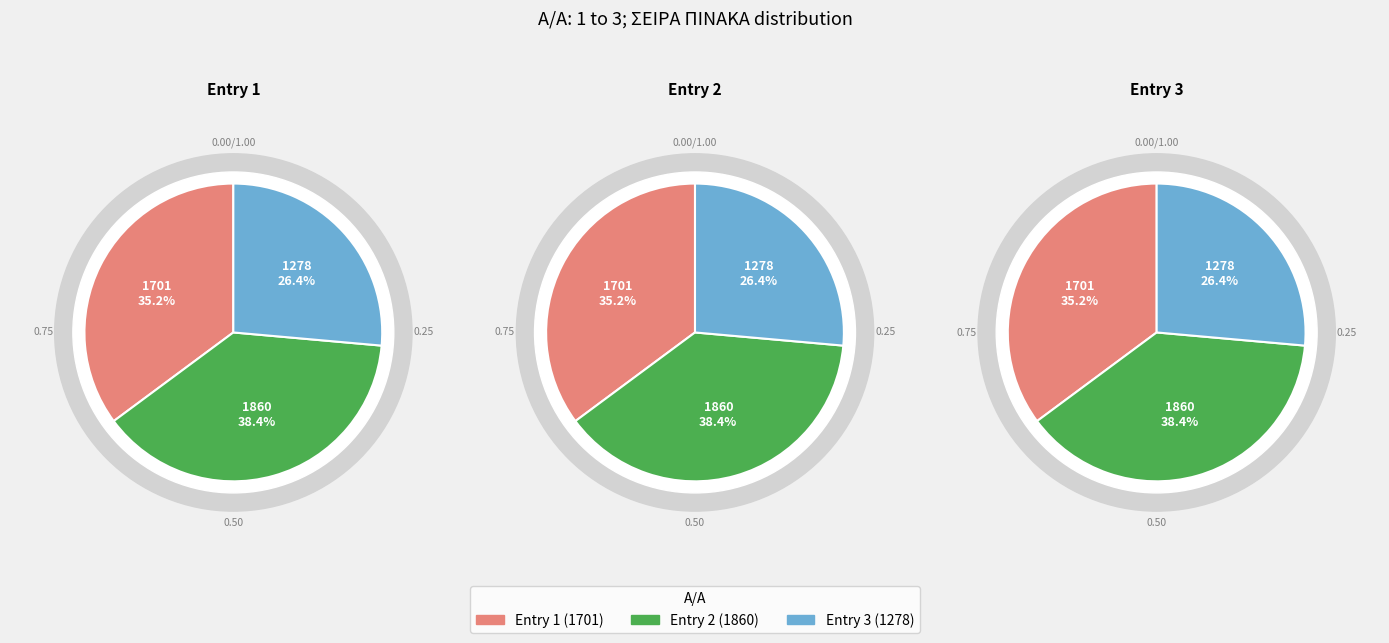

Rank the categories by value from lowest to highest.

3, 1, 2